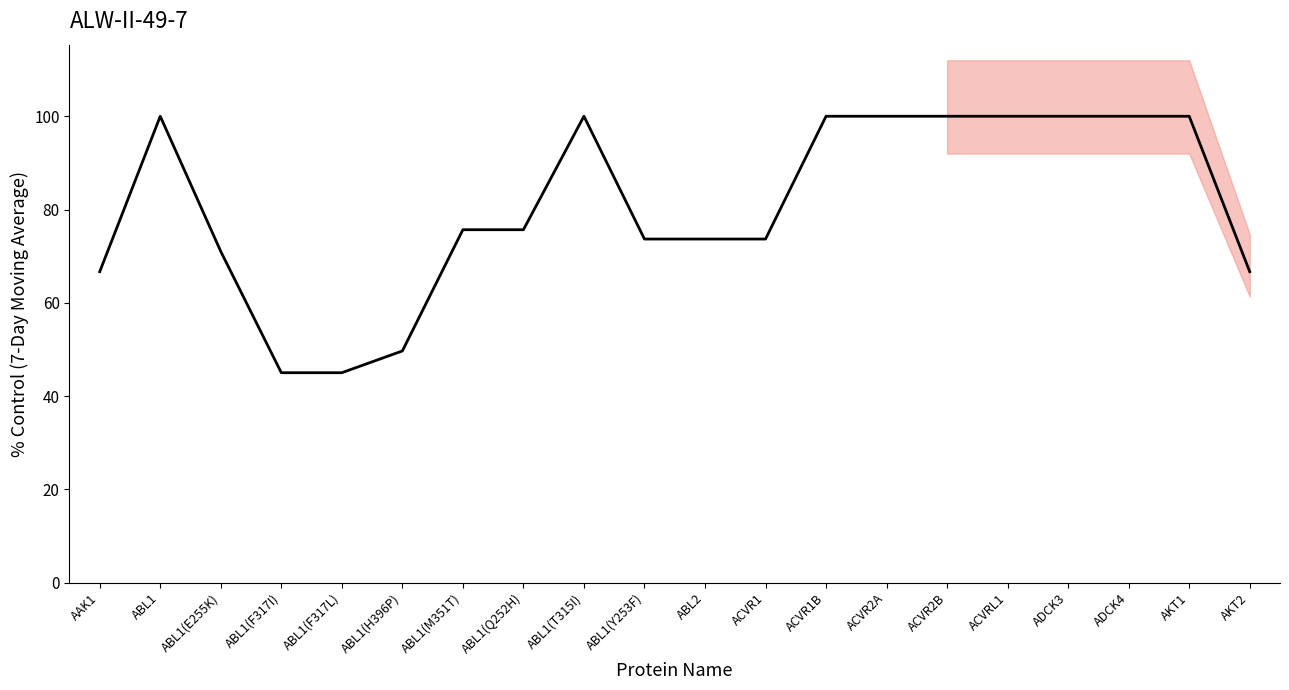

Reading right to left, extract all data points from this chart.

66.7	100.0	100.0	100.0	100.0	100.0	100.0	100.0	73.7	73.7	73.7	100.0	75.7	75.7	49.7	45.0	45.0	71.0	100.0	66.7